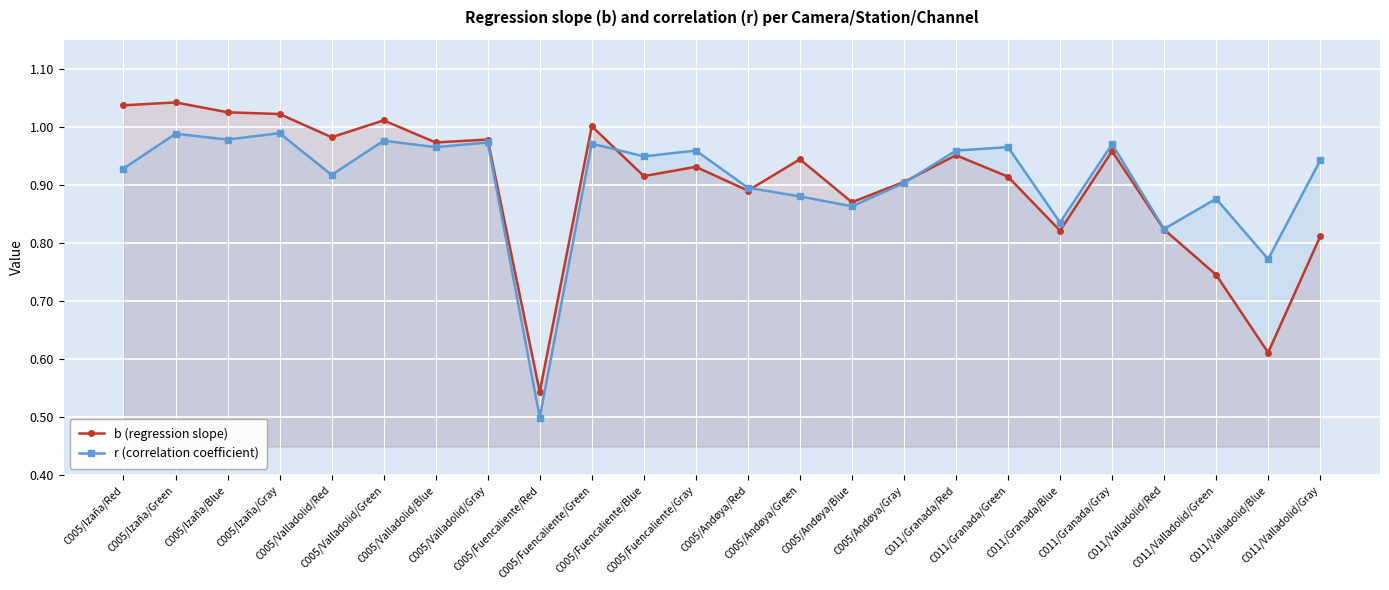

What is the sum of all b (regression slope) values?

21.7